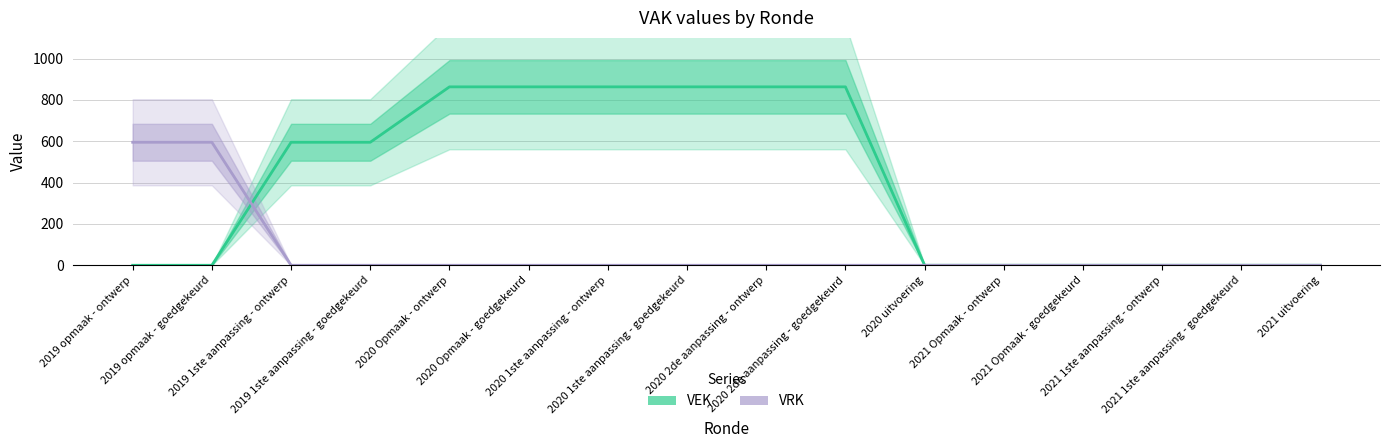

What position from the left is 2020 1ste aanpassing - ontwerp?

7